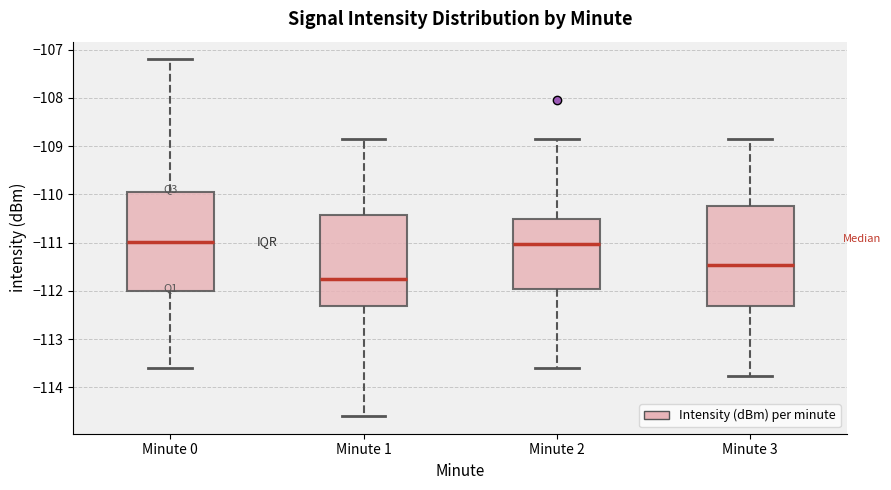

Reading left to right, read every box against the y-axis: the position of its median line, the range the box covers, and the ends of its whiskers. The values are not printed on the chart, so give them approximately, as read against the axis.

Minute 0: median -111.0, box -112.0 to -109.9, whiskers -113.6 to -107.2
Minute 1: median -111.7, box -112.3 to -110.4, whiskers -114.6 to -108.9
Minute 2: median -111.0, box -112.0 to -110.5, whiskers -113.6 to -108.9
Minute 3: median -111.5, box -112.3 to -110.2, whiskers -113.8 to -108.9